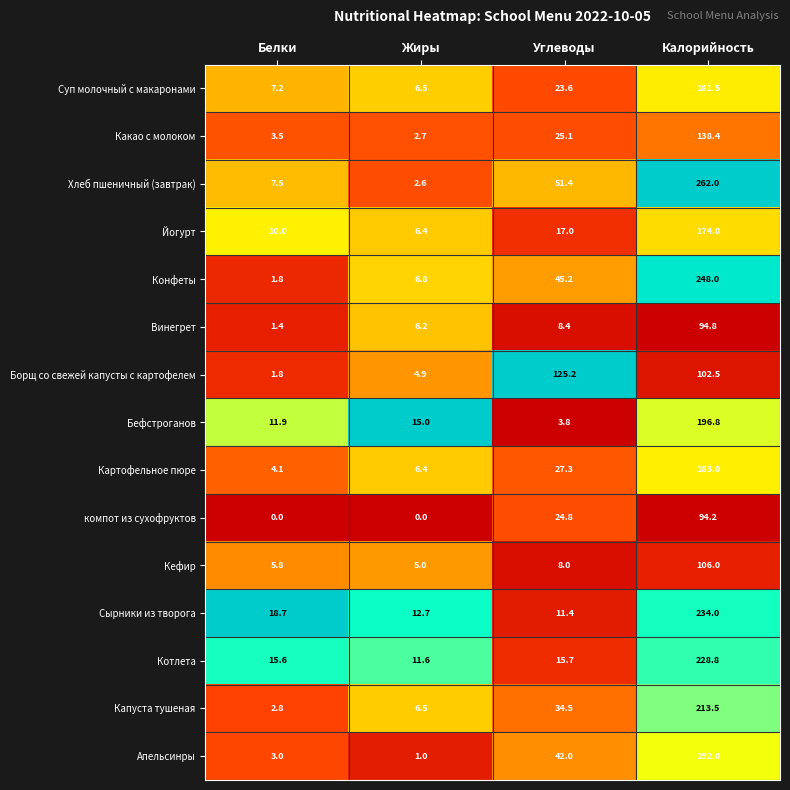

What is the highest value of the Кефир series?

106.0